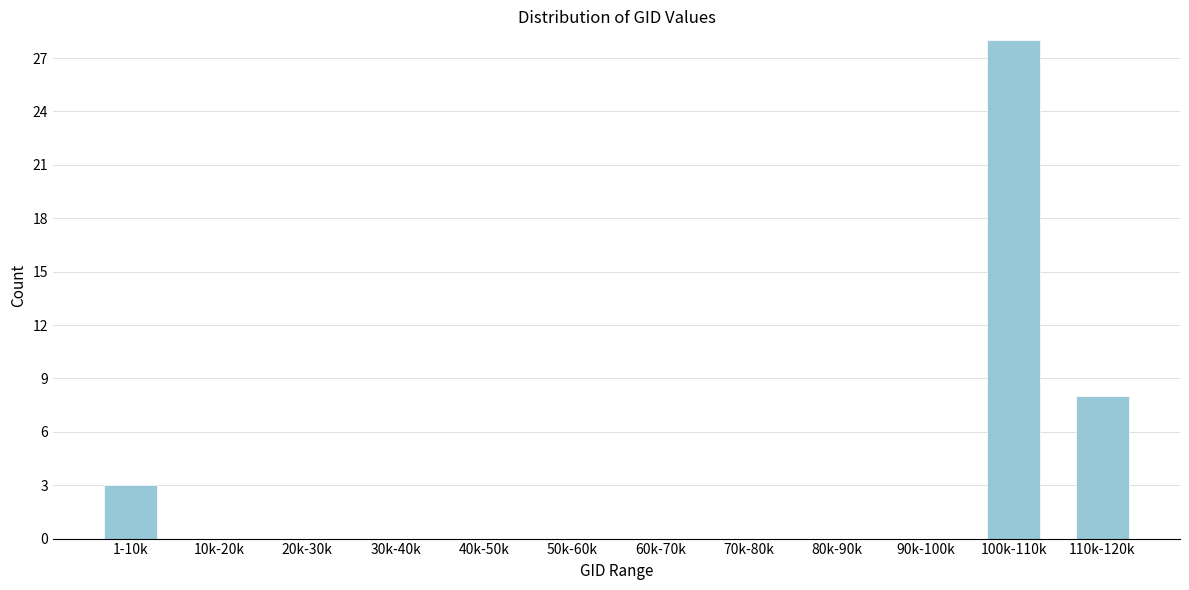

Reading left to right, transcribe all the data shown in this chart.

1-10k=3	10k-20k=0	20k-30k=0	30k-40k=0	40k-50k=0	50k-60k=0	60k-70k=0	70k-80k=0	80k-90k=0	90k-100k=0	100k-110k=28	110k-120k=8